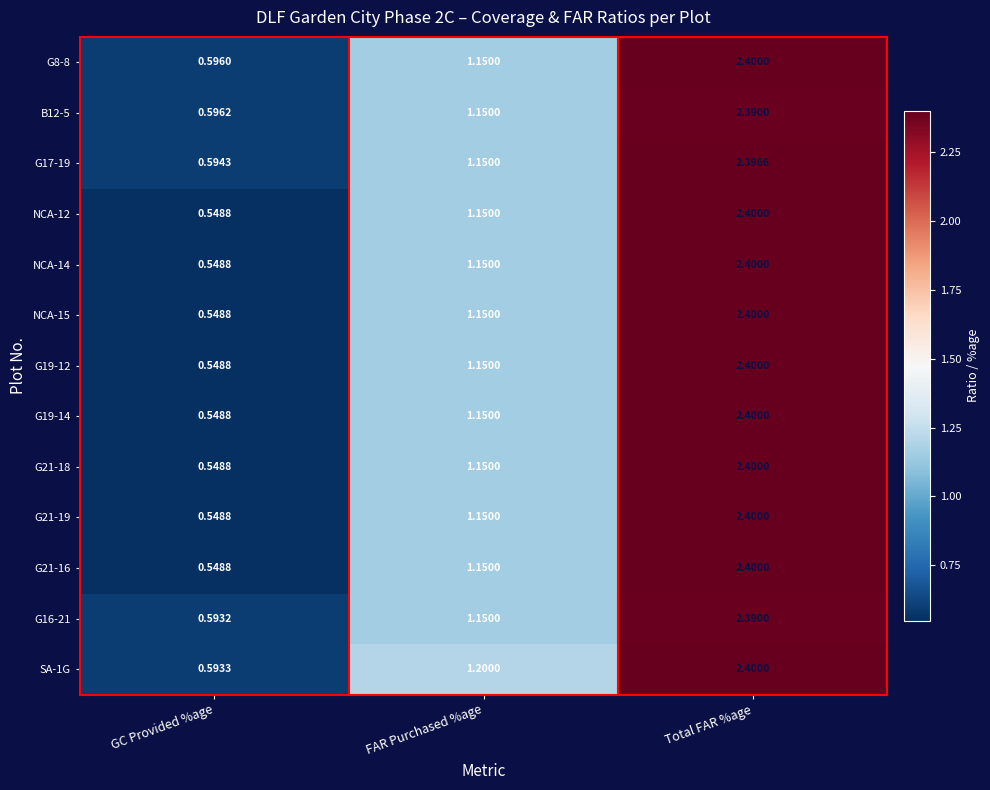

Is the value of SA-1G at FAR Purchased %age greater than the value of G17-19 at Total FAR %age?

No